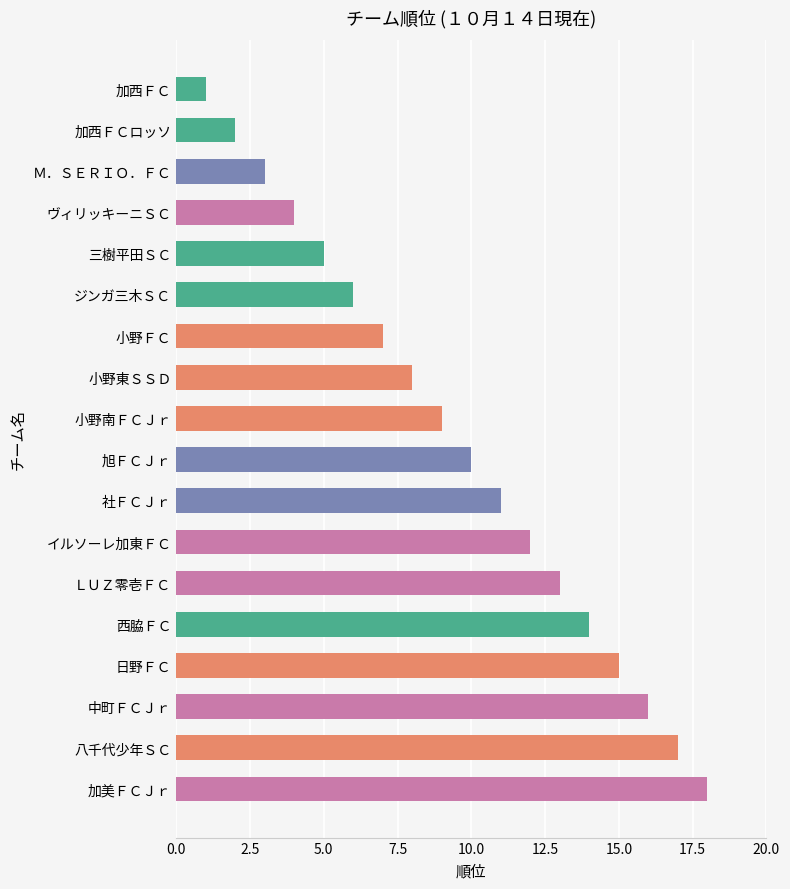

Does the chart contain any negative values?

No